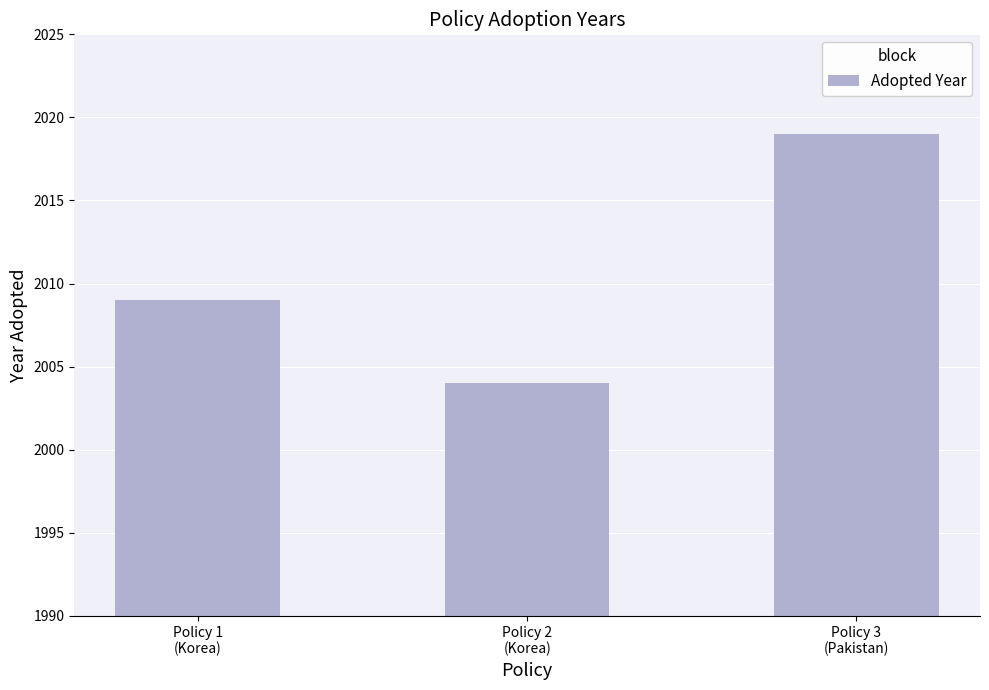

Rank the categories by value from highest to lowest.

Policy 3
(Pakistan), Policy 1
(Korea), Policy 2
(Korea)